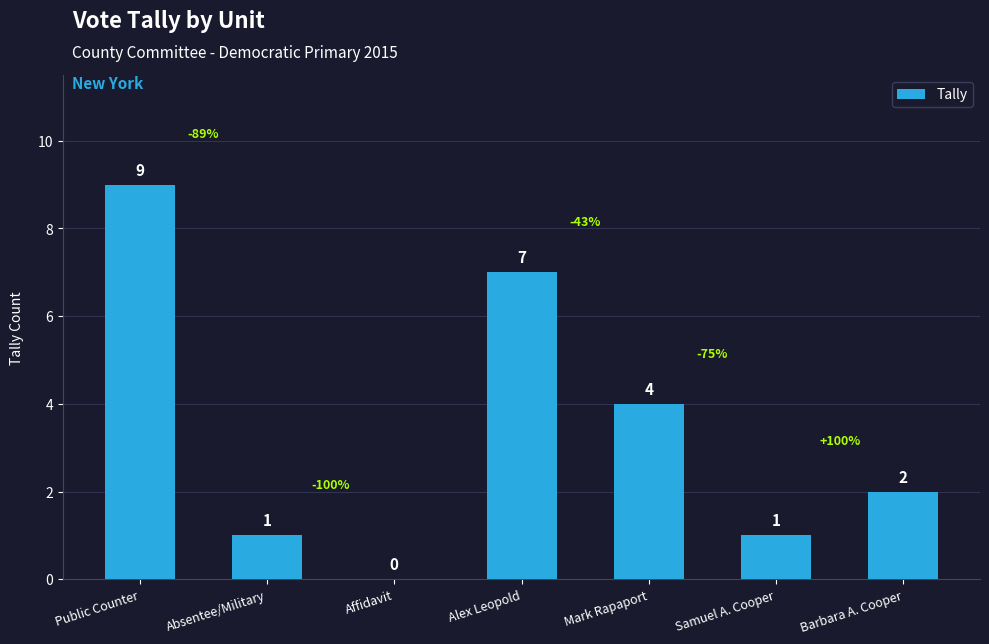

Which category has the highest value across all series?

Public Counter